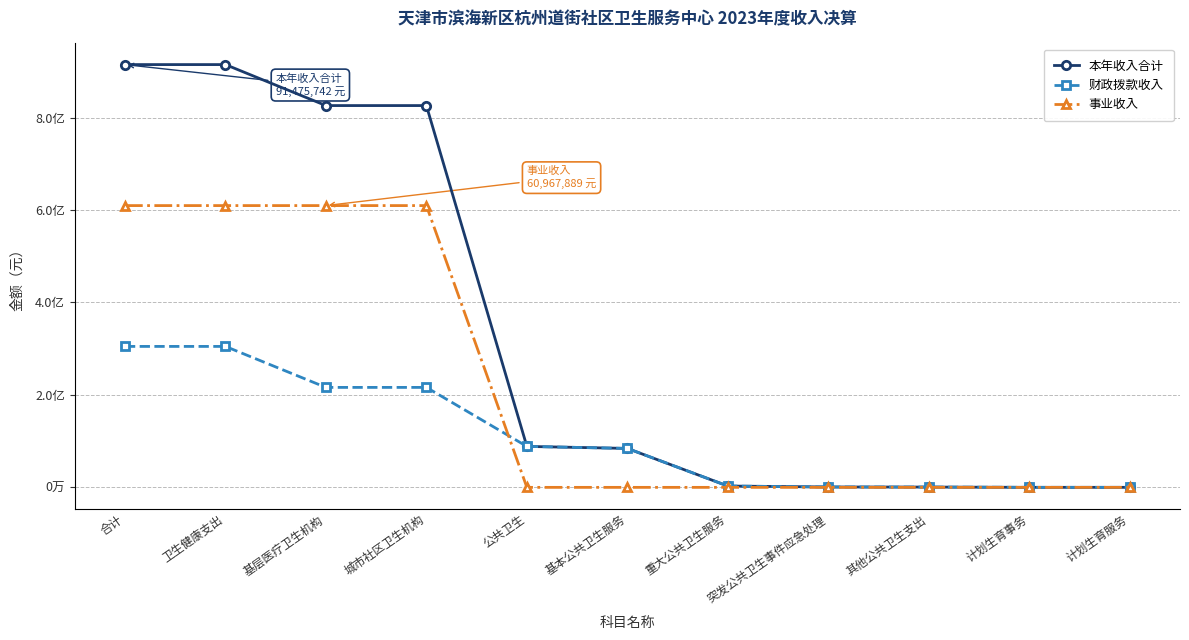

What are all the series names shown in the legend?

本年收入合计, 财政拨款收入, 事业收入